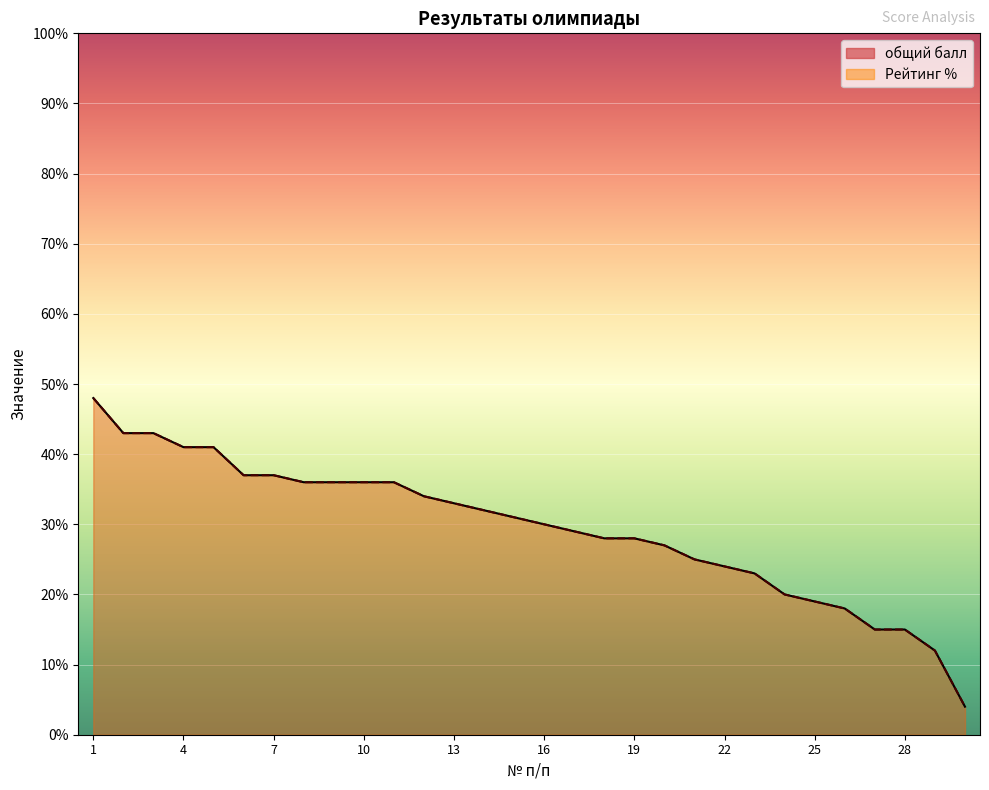

Which series ends up on top after the final intersection of общий балл and Рейтинг %?

Рейтинг %